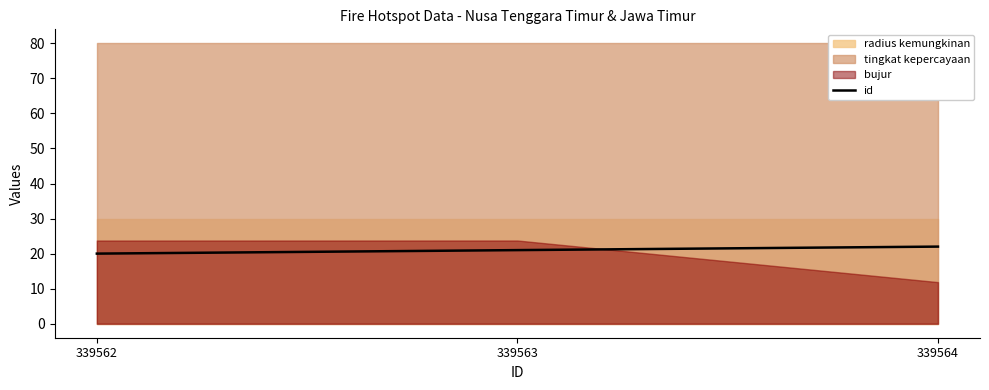

List the labels in order of value, largest first.

339564, 339563, 339562